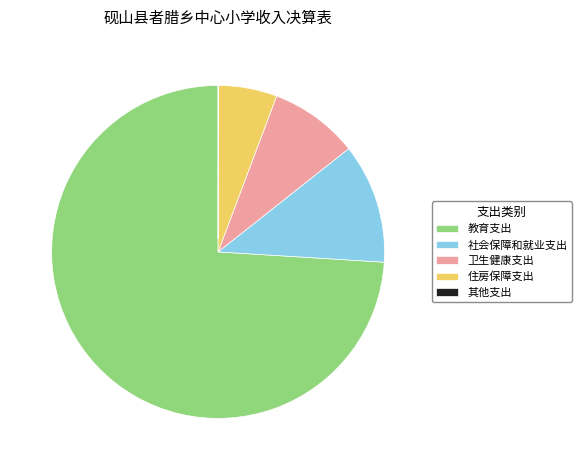

Which slice is the largest?

教育支出